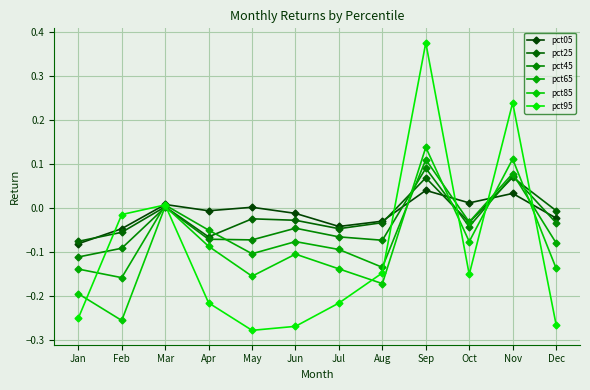

At which category is the sum across all series the highest?

Sep